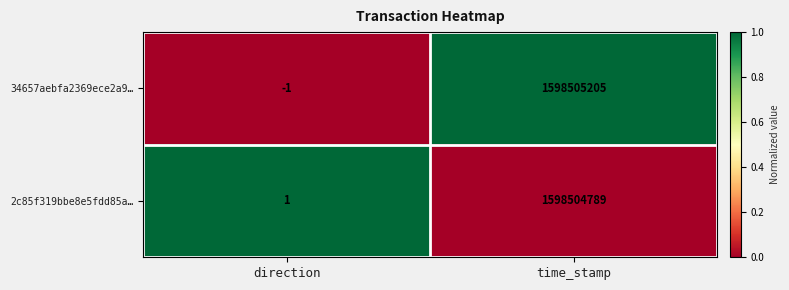

Where is 2c85f319bbe8e5fdd85a… nearest to the value 799252395?

direction